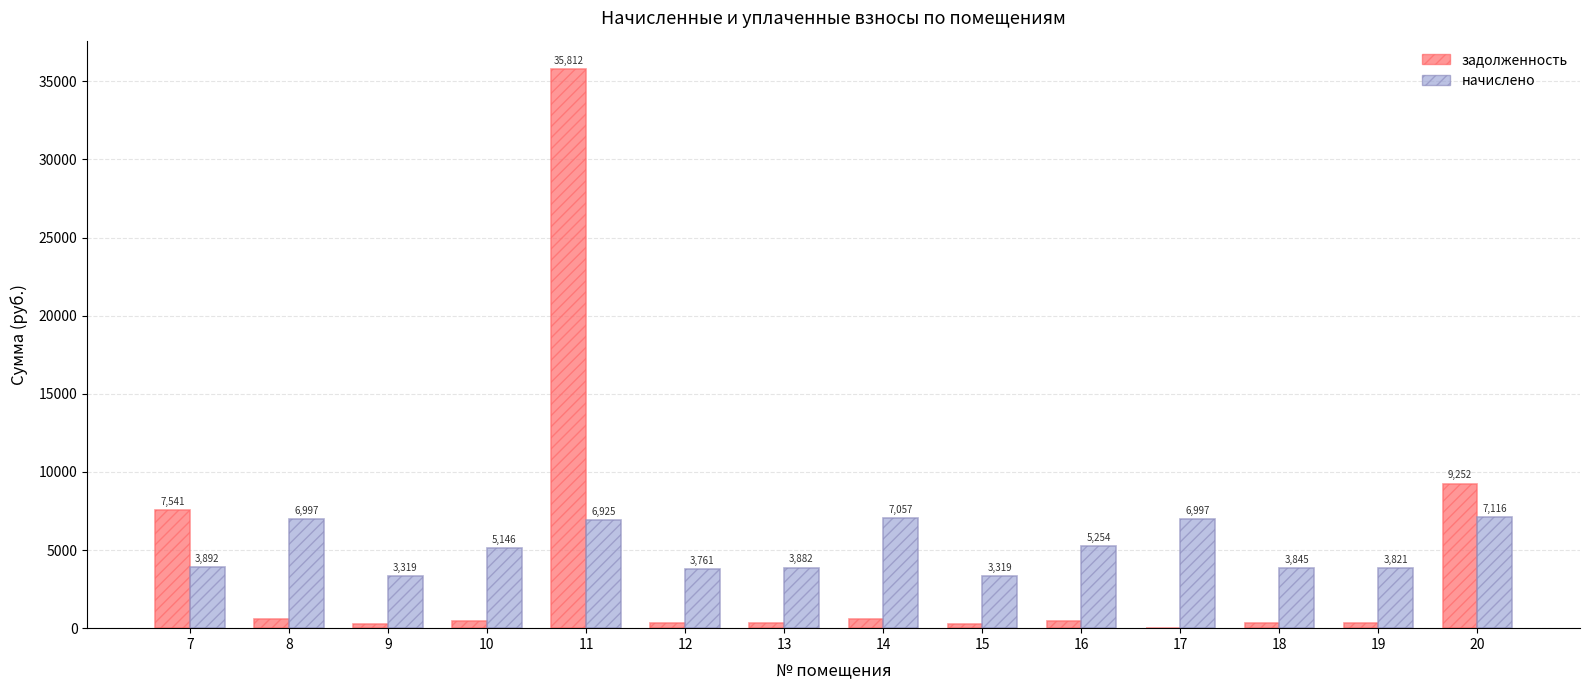

At which category does the chart reach its peak across all series?

11